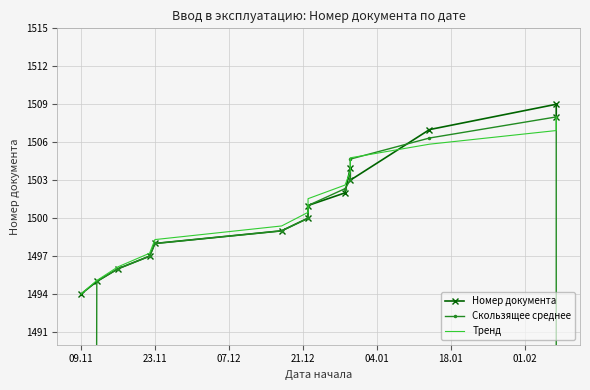

Reading left to right, extract all data points from this chart.

Номер документа: 1494.0	1495.0	1496.0	1497.0	1498.0	1499.0	1500.0	1501.0	1502.0	1504.0	1503.0	1507.0	1509.0	1508.0
Скользящее среднее: 996.3	1495.0	1496.0	1497.0	1498.0	1499.0	1500.0	1501.0	1502.3	1503.0	1504.7	1506.3	1508.0	1005.7
Тренд: 1494.0	1495.1	1496.2	1497.2	1498.3	1499.4	1500.5	1501.5	1502.6	1503.7	1504.8	1505.8	1506.9	1508.0